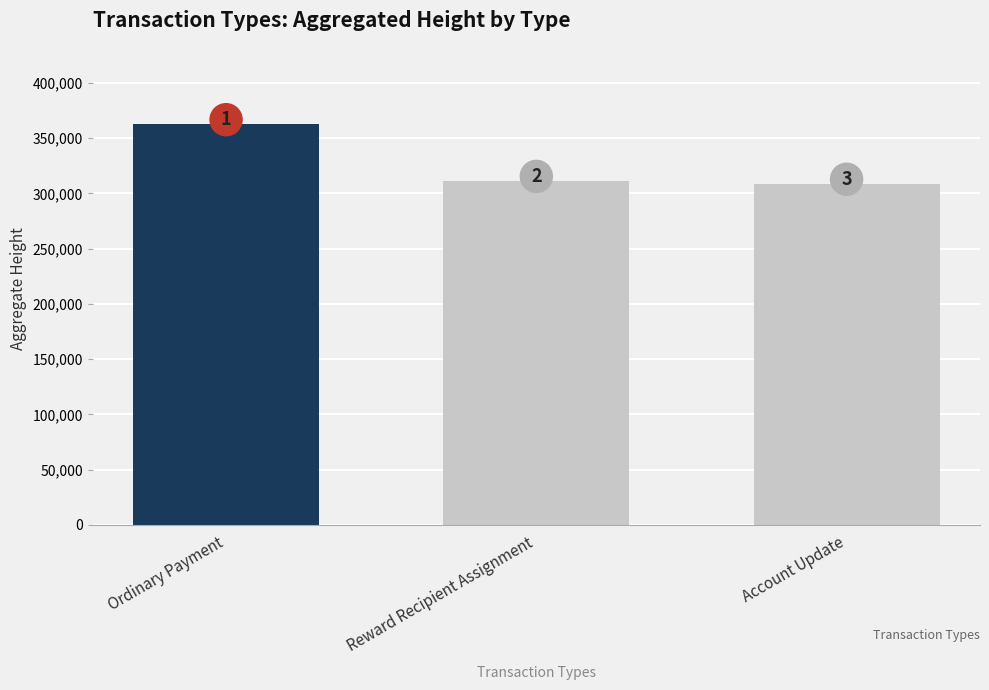

At which category does the chart reach its peak across all series?

Ordinary Payment